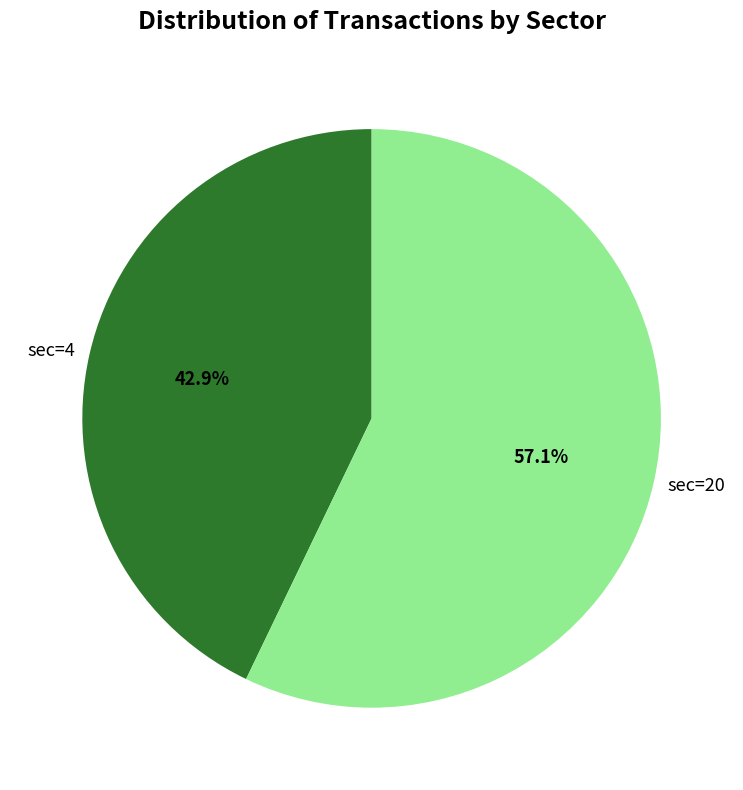

Which slice is the smallest?

sec=4